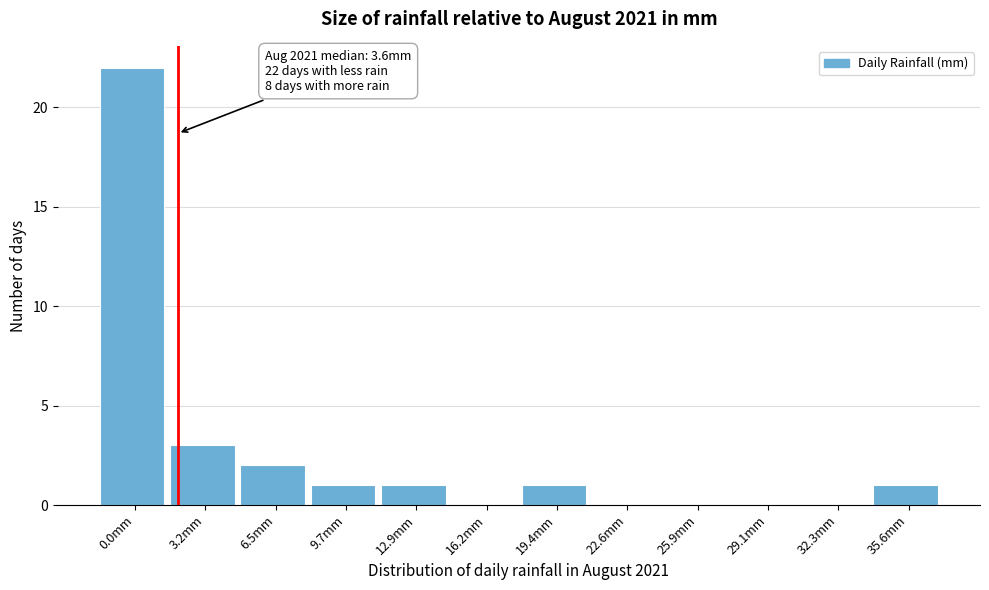

Reading right to left, what are all the values shown in this chart?

35.6mm=1	32.3mm=0	29.1mm=0	25.9mm=0	22.6mm=0	19.4mm=1	16.2mm=0	12.9mm=1	9.7mm=1	6.5mm=2	3.2mm=3	0.0mm=22